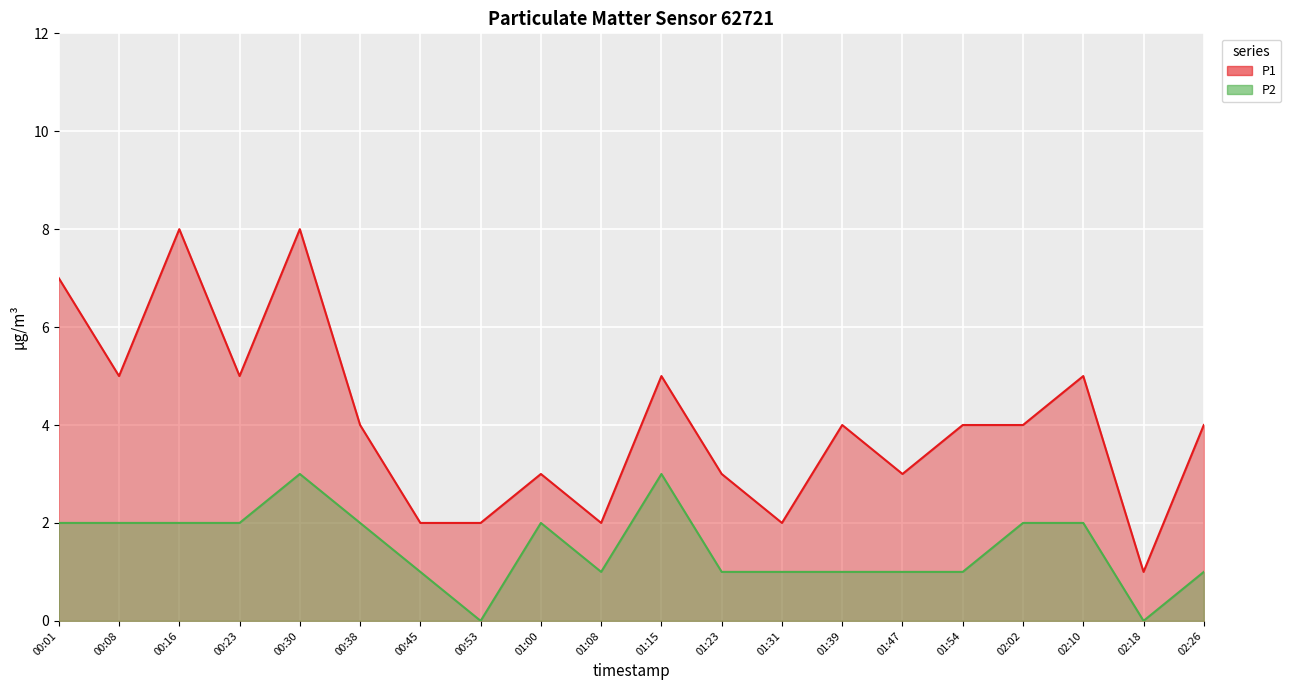

What is the label of the 1st point from the left?

00:01